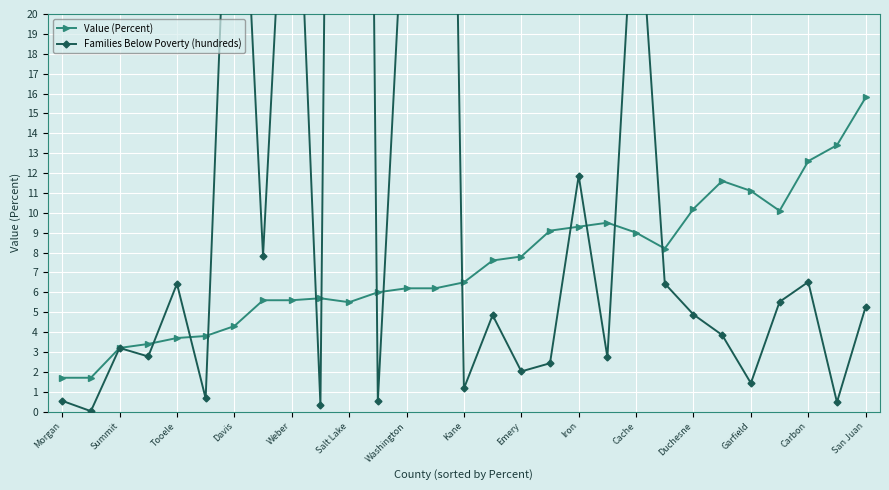

What is the approximate value of Value (Percent) at Summit?

3.2